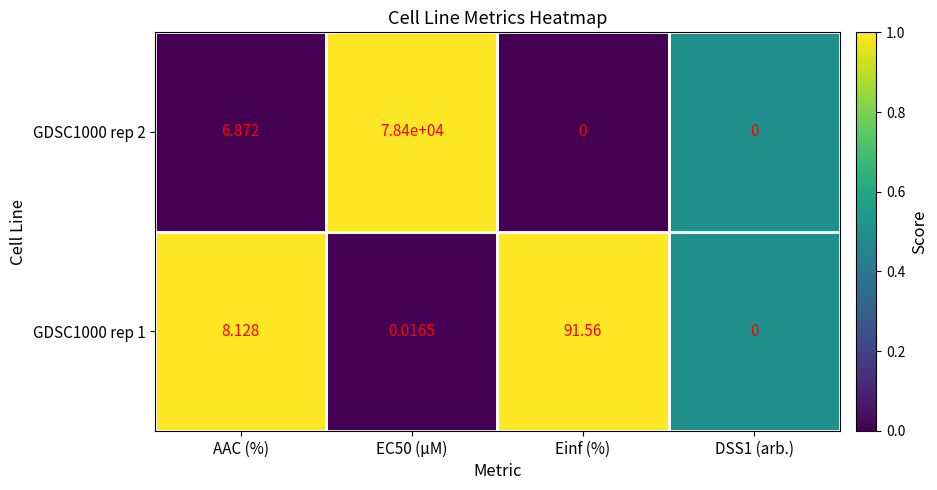

Rank the series by their average value, from highest to lowest.

GDSC1000 rep 2, GDSC1000 rep 1